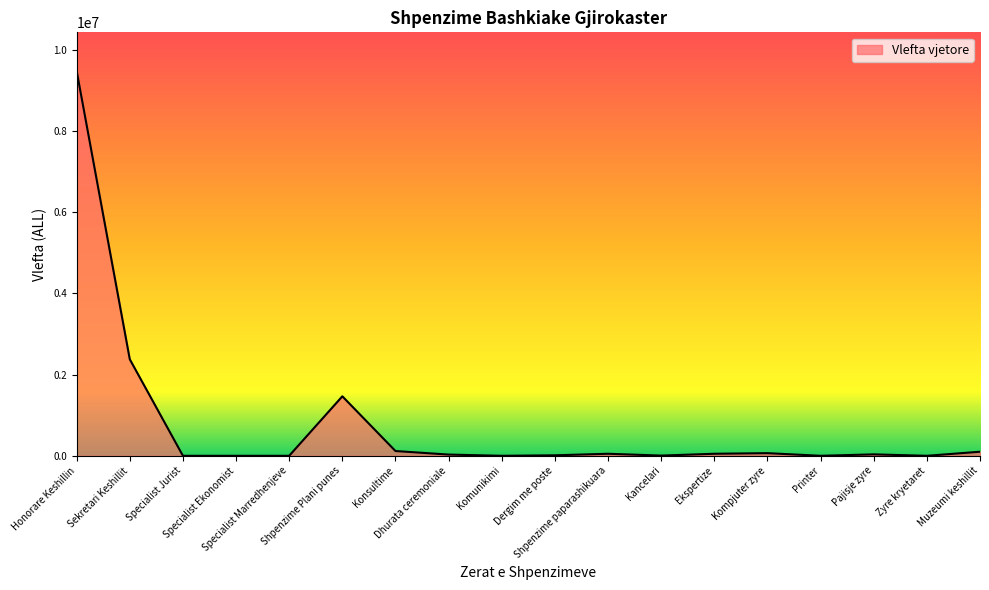

What is the maximum value shown in the chart?

9486000